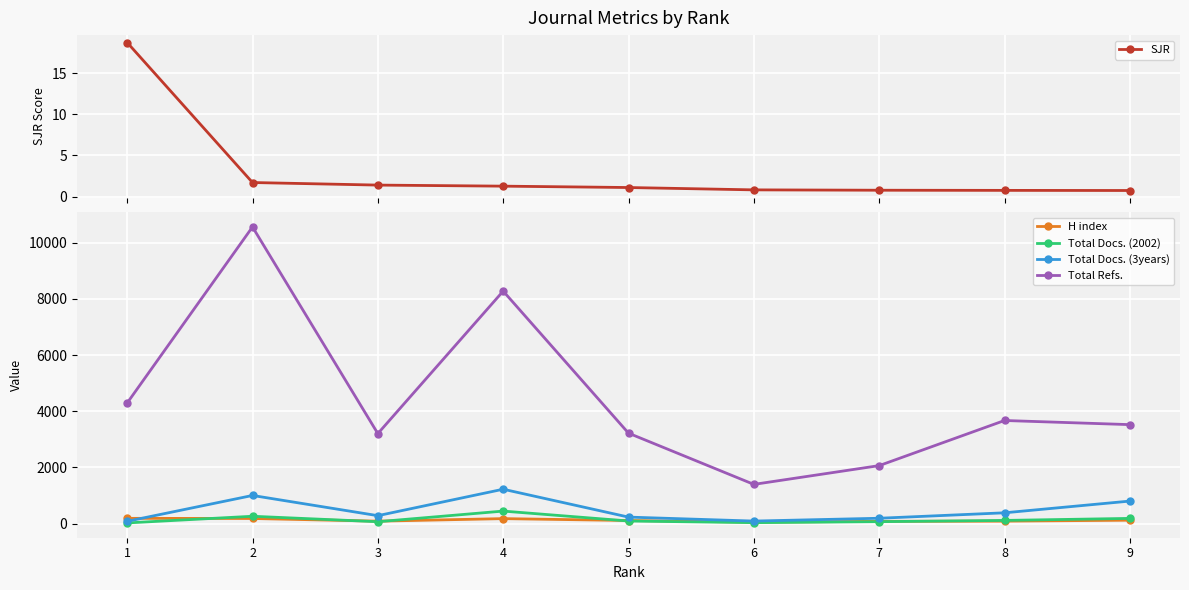

How many data points in H index are above 112?

4